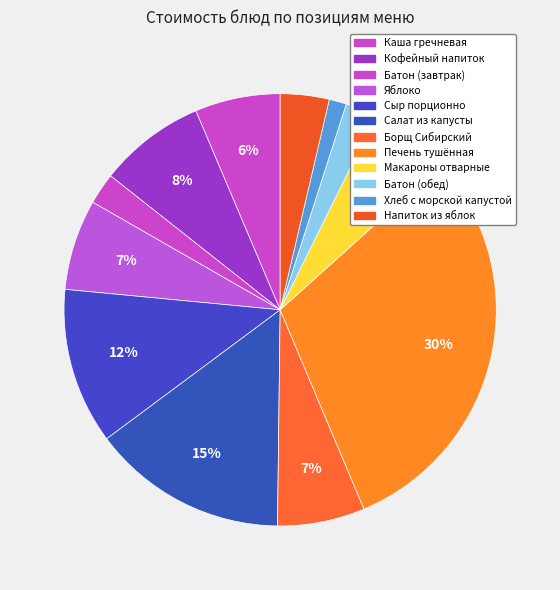

How many slices are in this pie chart?

12